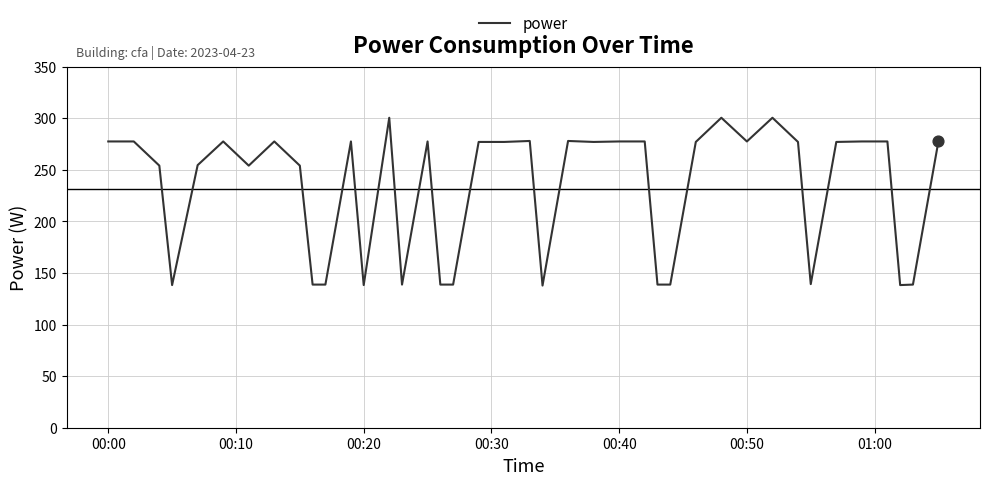

What is the smallest value displayed?

137.8